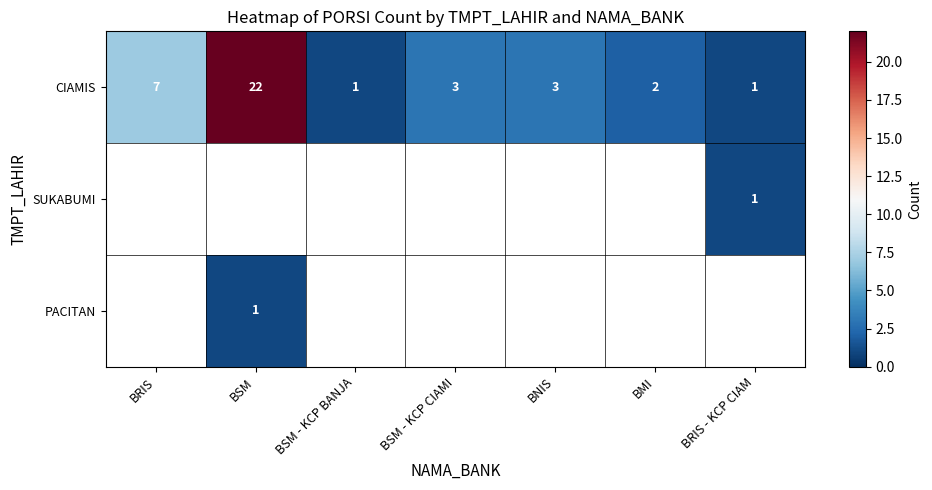

At which label is CIAMIS closest to 11?

BRIS